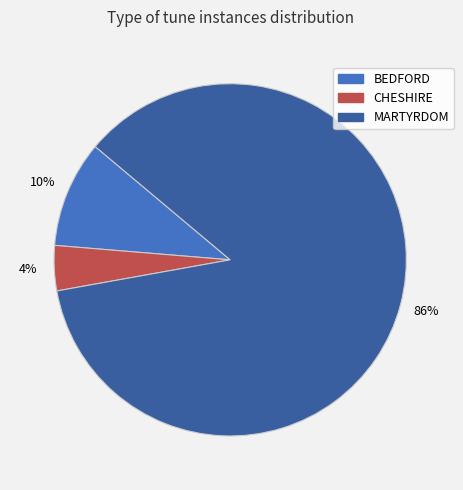

How many slices are in this pie chart?

3